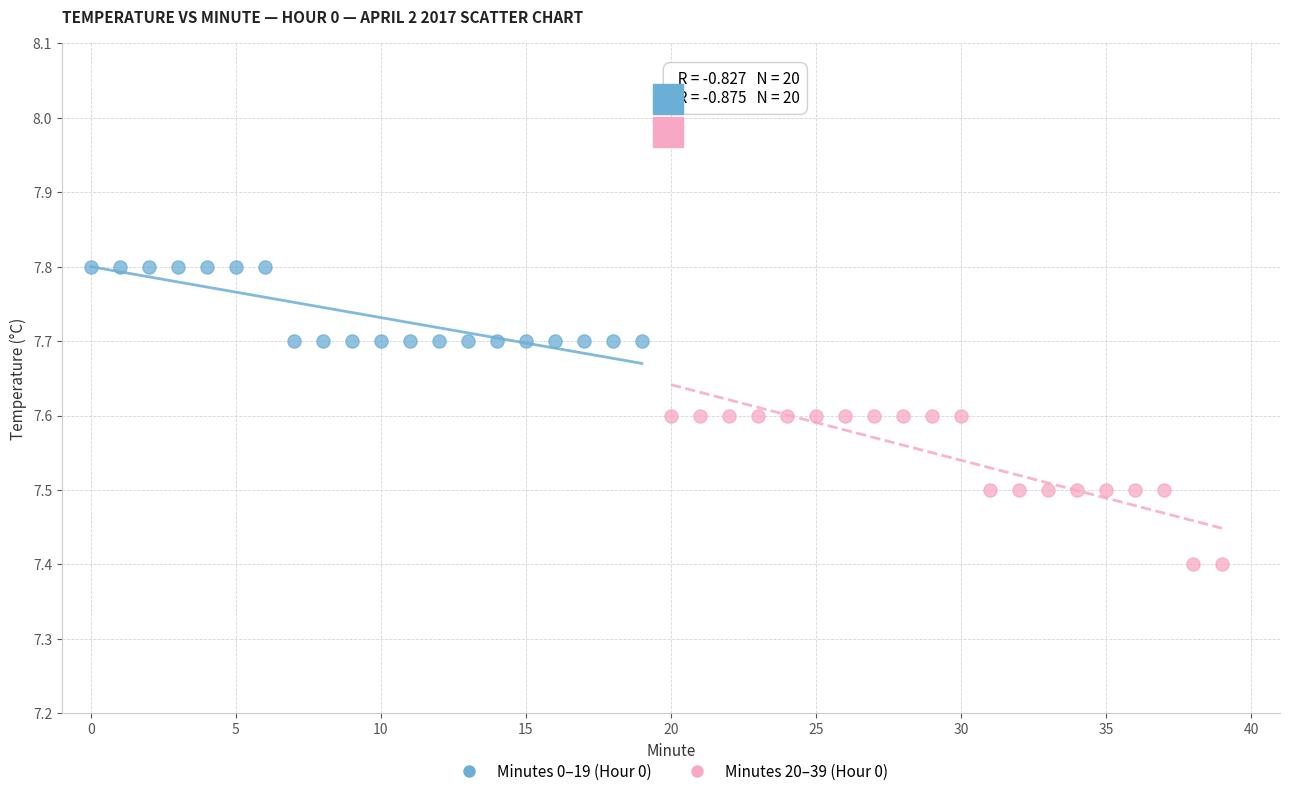

Which series has the widest spread of Y values?

Minutes 20–39 (Hour 0)